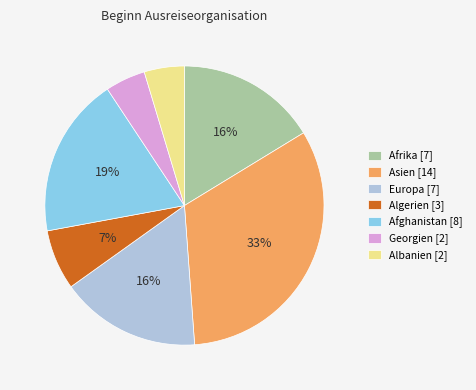

True or false: Europa [7] accounts for 29% of the total.

False